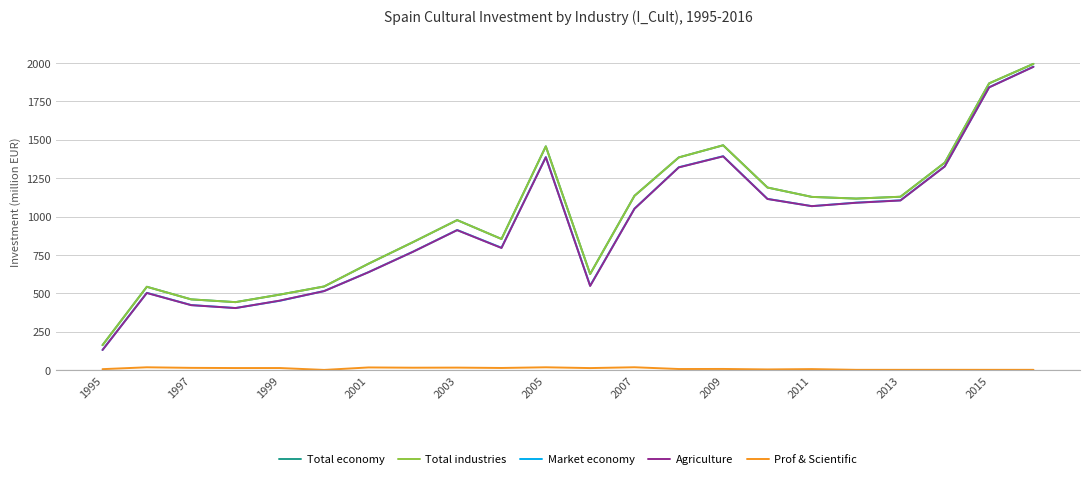

How many interior local valleys does the Total economy series have?

4